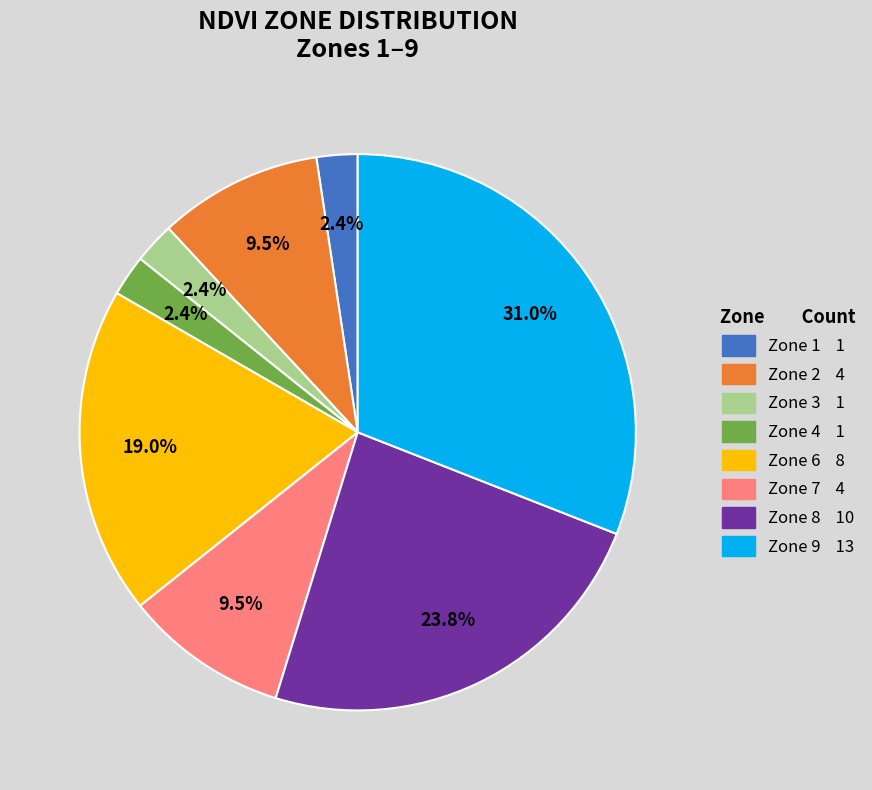

Count the number of slices in the pie.

8